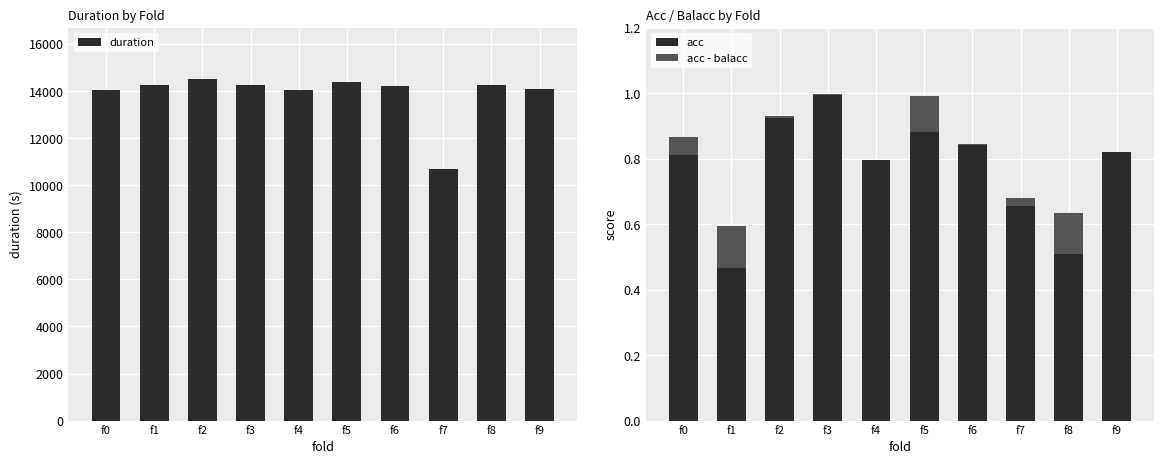

What is the difference between the highest and lowest values at f7?

10693.2